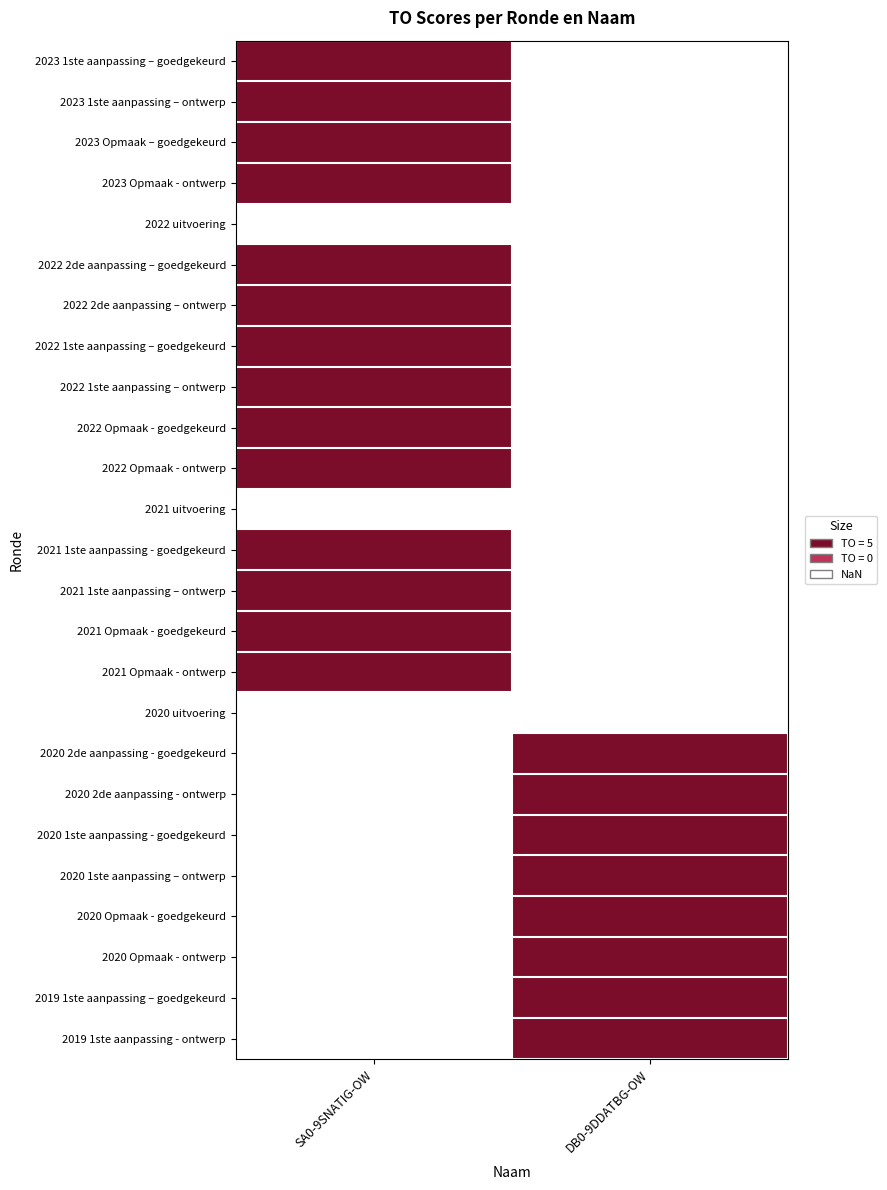

Rank the series by their maximum value, from lowest to highest.

2022 uitvoering, 2021 uitvoering, 2023 1ste aanpassing – goedgekeurd, 2023 1ste aanpassing – ontwerp, 2023 Opmaak – goedgekeurd, 2023 Opmaak - ontwerp, 2022 2de aanpassing – goedgekeurd, 2022 2de aanpassing – ontwerp, 2022 1ste aanpassing – goedgekeurd, 2022 1ste aanpassing – ontwerp, 2022 Opmaak - goedgekeurd, 2022 Opmaak - ontwerp, 2021 1ste aanpassing - goedgekeurd, 2021 1ste aanpassing – ontwerp, 2021 Opmaak - goedgekeurd, 2021 Opmaak - ontwerp, 2020 uitvoering, 2020 2de aanpassing - goedgekeurd, 2020 2de aanpassing - ontwerp, 2020 1ste aanpassing - goedgekeurd, 2020 1ste aanpassing – ontwerp, 2020 Opmaak - goedgekeurd, 2020 Opmaak - ontwerp, 2019 1ste aanpassing – goedgekeurd, 2019 1ste aanpassing - ontwerp